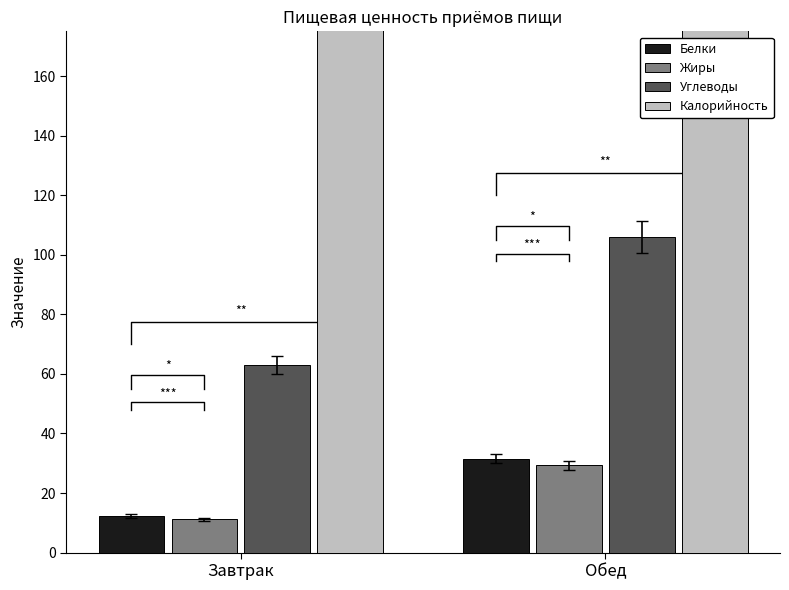

What are all the series names shown in the legend?

Белки, Жиры, Углеводы, Калорийность